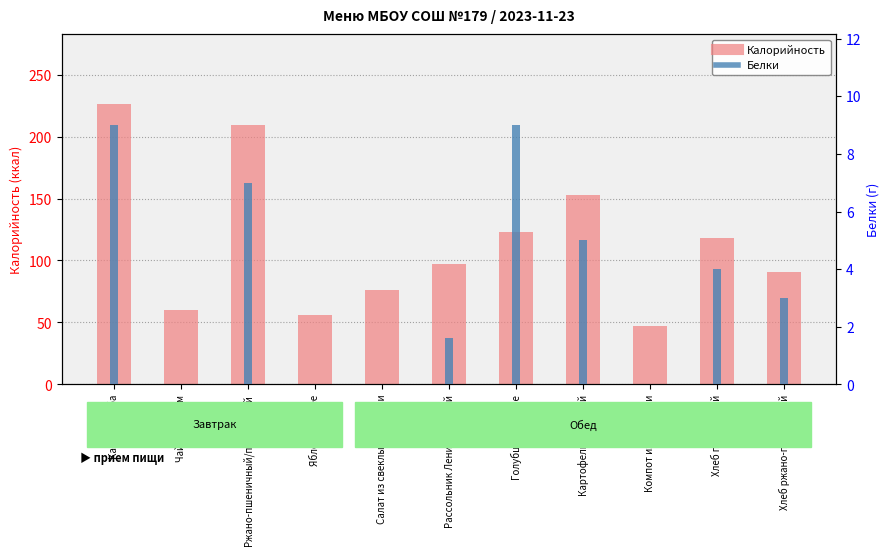

Reading left to right, extract all data points from this chart.

Калорийность: 226.0	60.0	209.0	56.0	76.2	97.0	123.0	153.0	47.0	118.0	91.0
Белки: 9.0	0.0	7.0	0.0	0.0	1.6	9.0	5.0	0.0	4.0	3.0